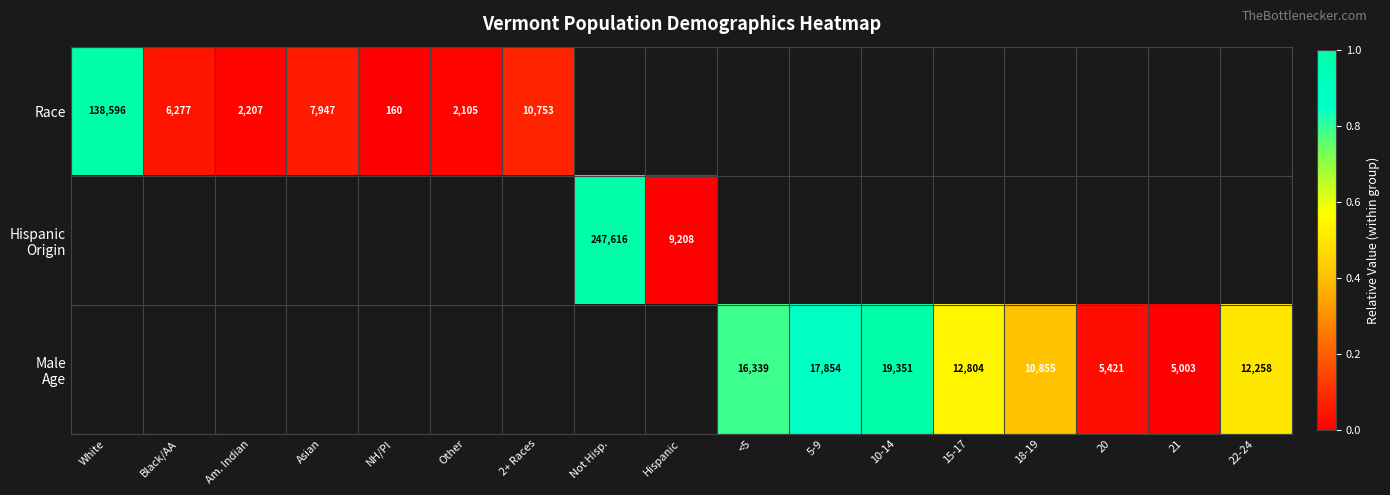

The value of Race at White is 138596. True or false?

True